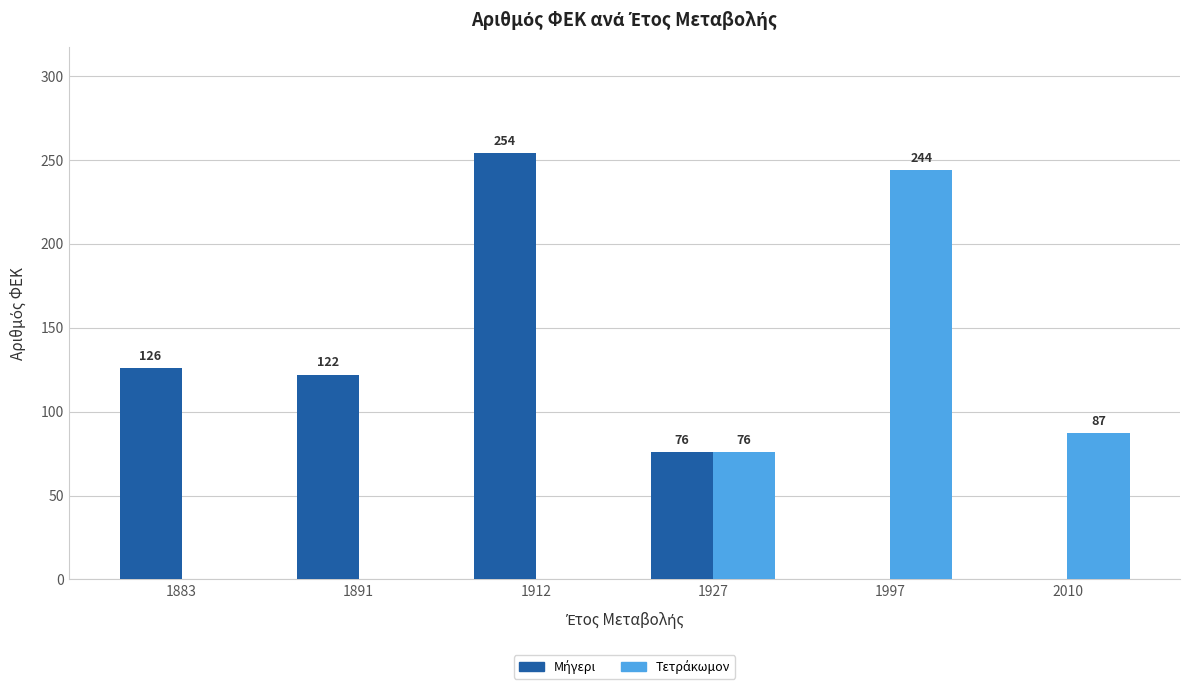

At which category is the sum across all series the highest?

1912